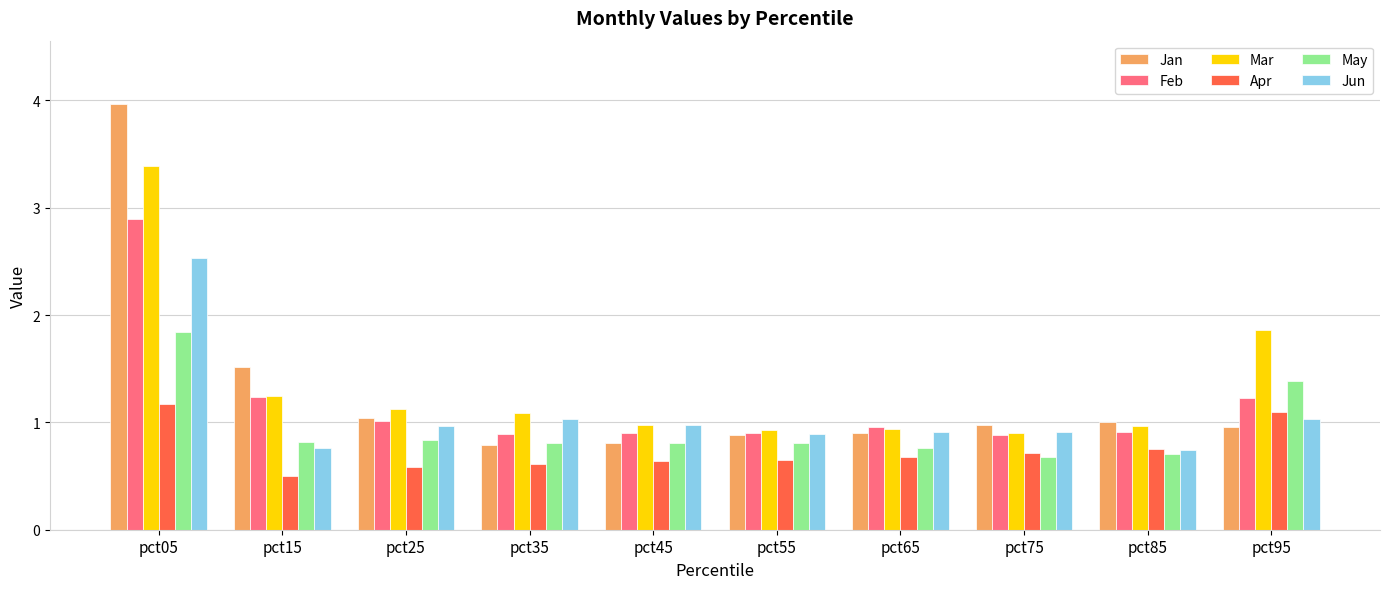

Is the value of Jun at pct15 greater than the value of Apr at pct45?

Yes